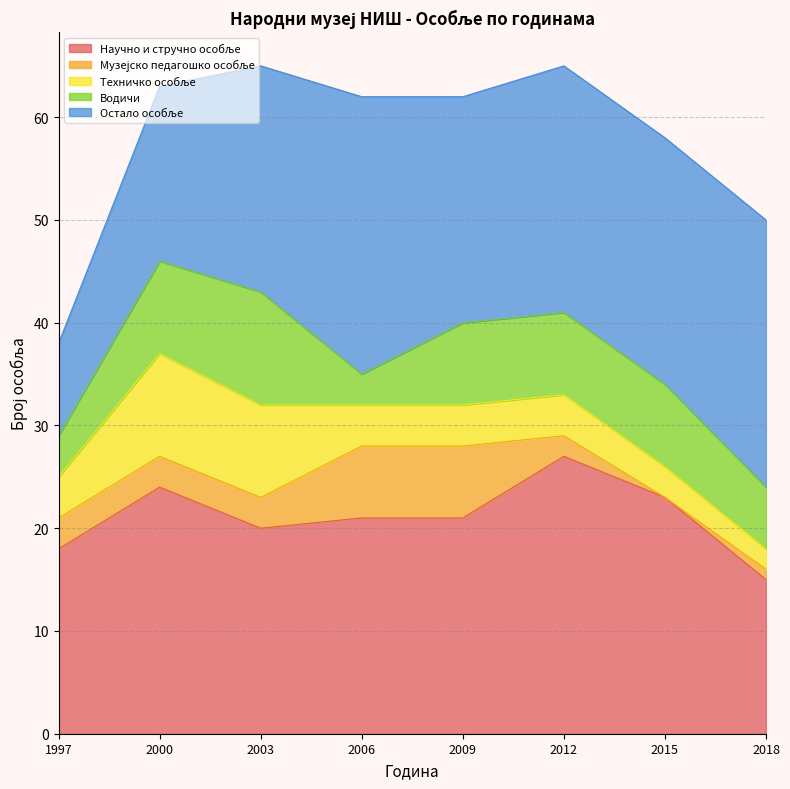

At 2006, list the series in order from largest to smallest.

Остало особље, Научно и стручно особље, Музејско педагошко особље, Техничко особље, Водичи